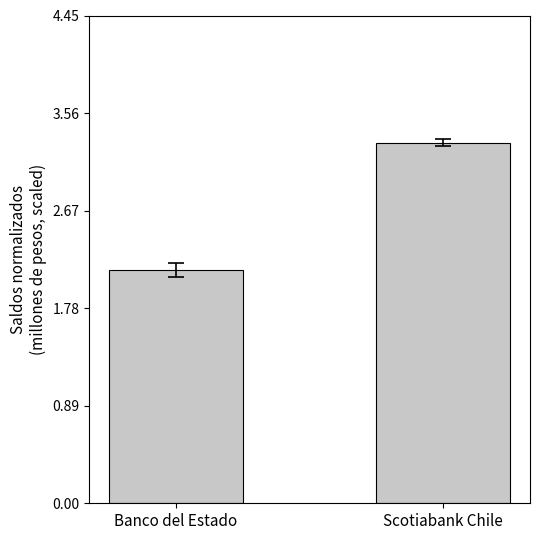

List the labels in order of value, smallest first.

Banco del Estado, Scotiabank Chile